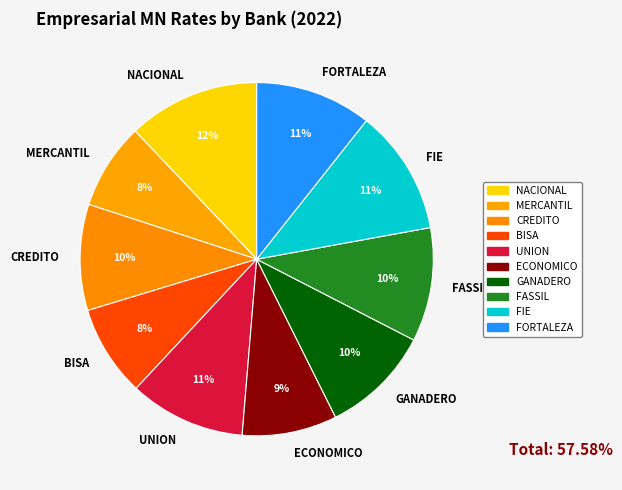

What is the largest slice in the pie chart?

NACIONAL